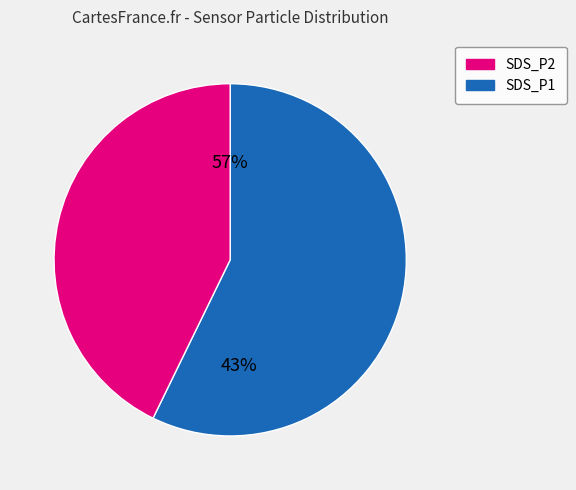

To the nearest percent, what is the average slice percentage?

50%